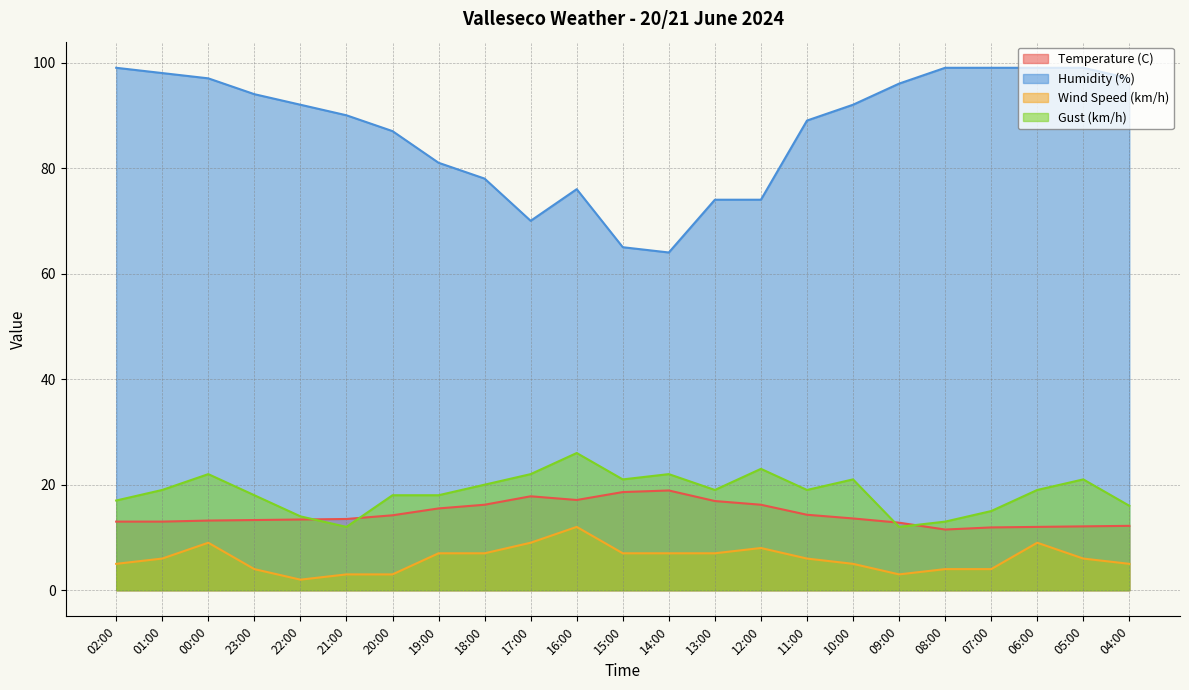

Which series ends up on top after the final intersection of Temperature (C) and Gust (km/h)?

Gust (km/h)